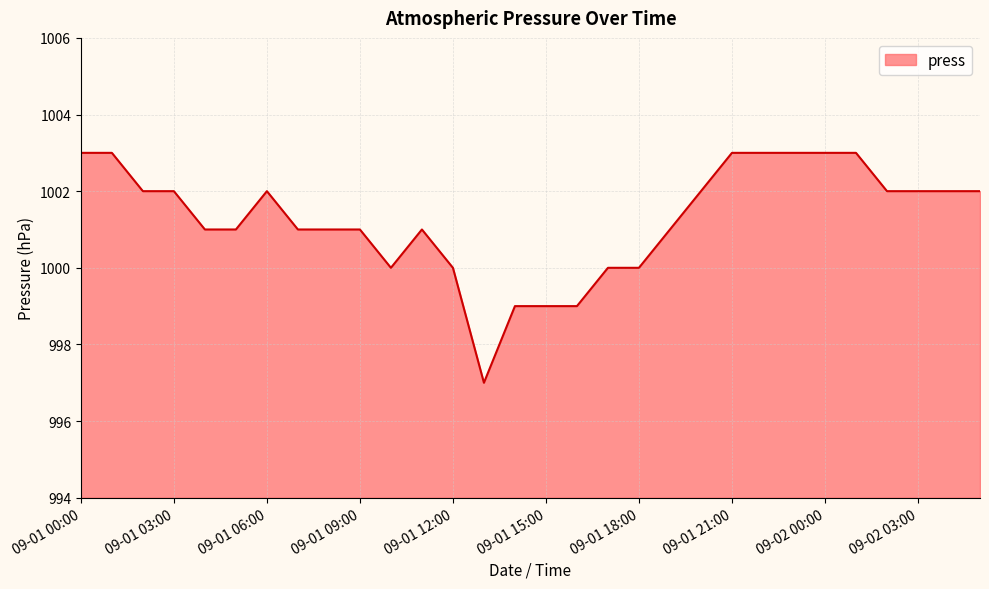

What is the maximum value shown in the chart?

1003